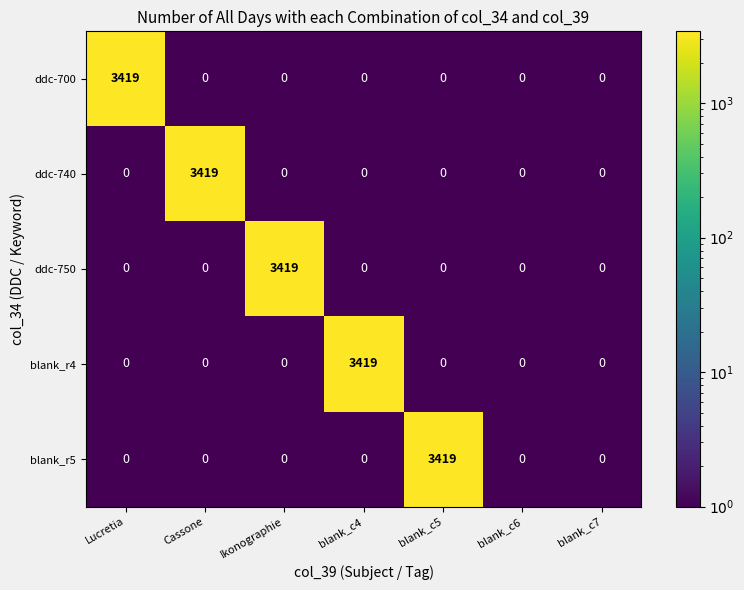

What is the greatest value displayed?

3419